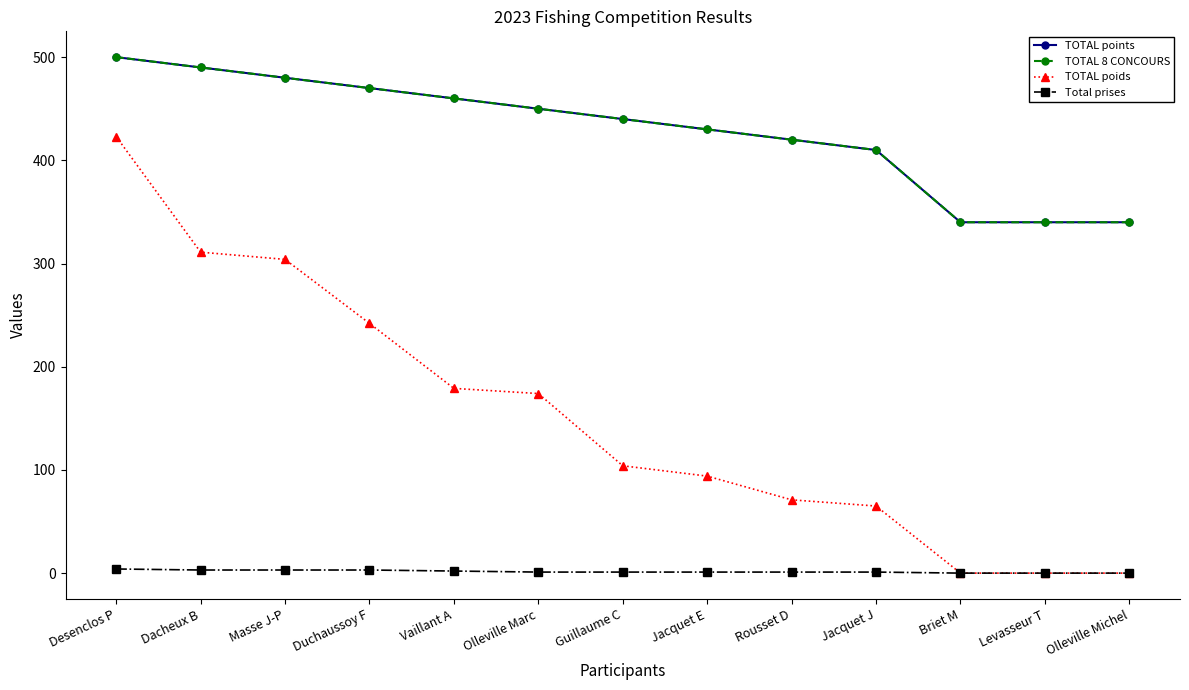

Reading left to right, transcribe all the data shown in this chart.

TOTAL points: Desenclos P=500	Dacheux B=490	Masse J-P=480	Duchaussoy F=470	Vaillant A=460	Olleville Marc=450	Guillaume C=440	Jacquet E=430	Rousset D=420	Jacquet J=410	Briet M=340	Levasseur T=340	Olleville Michel=340
TOTAL 8 CONCOURS: Desenclos P=500	Dacheux B=490	Masse J-P=480	Duchaussoy F=470	Vaillant A=460	Olleville Marc=450	Guillaume C=440	Jacquet E=430	Rousset D=420	Jacquet J=410	Briet M=340	Levasseur T=340	Olleville Michel=340
TOTAL poids: Desenclos P=423	Dacheux B=311	Masse J-P=304	Duchaussoy F=242	Vaillant A=179	Olleville Marc=174	Guillaume C=104	Jacquet E=94	Rousset D=71	Jacquet J=65	Briet M=0	Levasseur T=0	Olleville Michel=0
Total prises: Desenclos P=4	Dacheux B=3	Masse J-P=3	Duchaussoy F=3	Vaillant A=2	Olleville Marc=1	Guillaume C=1	Jacquet E=1	Rousset D=1	Jacquet J=1	Briet M=0	Levasseur T=0	Olleville Michel=0